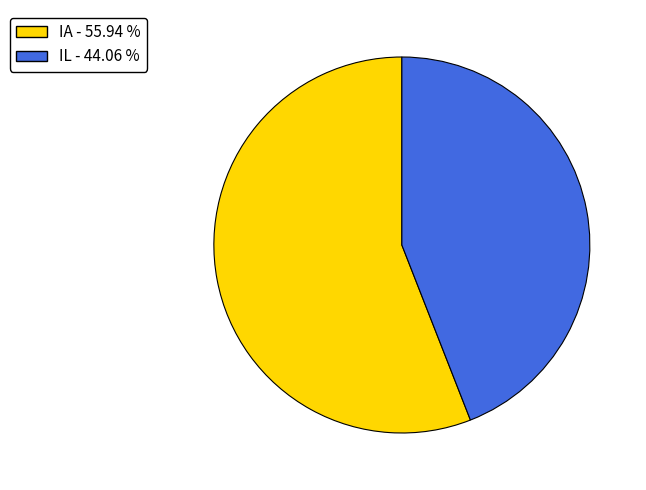

Is it true that IA is 56% of the pie?

True